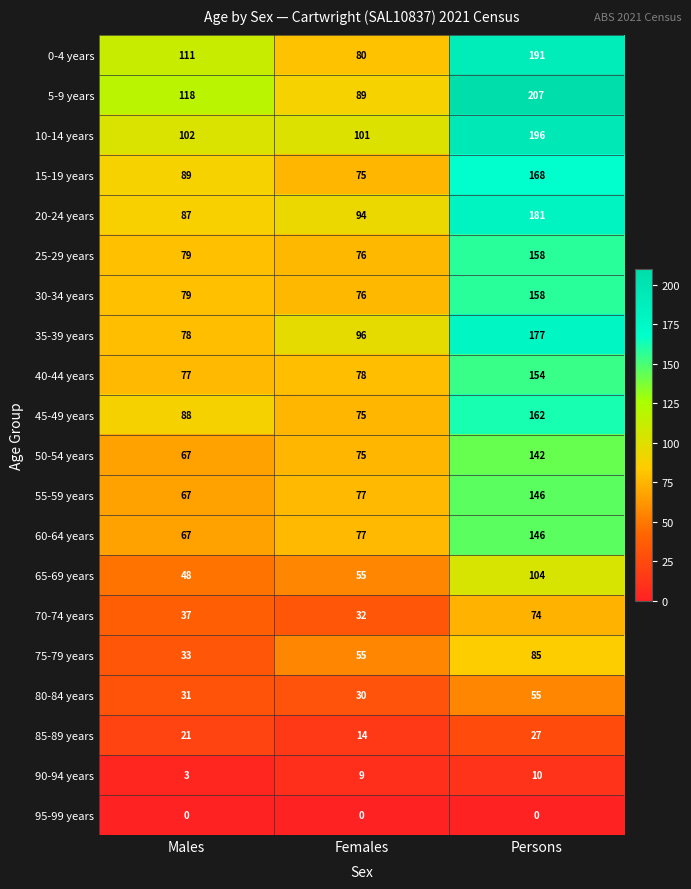

What value does the 60-64 years series have at Persons, to the nearest 10?

150